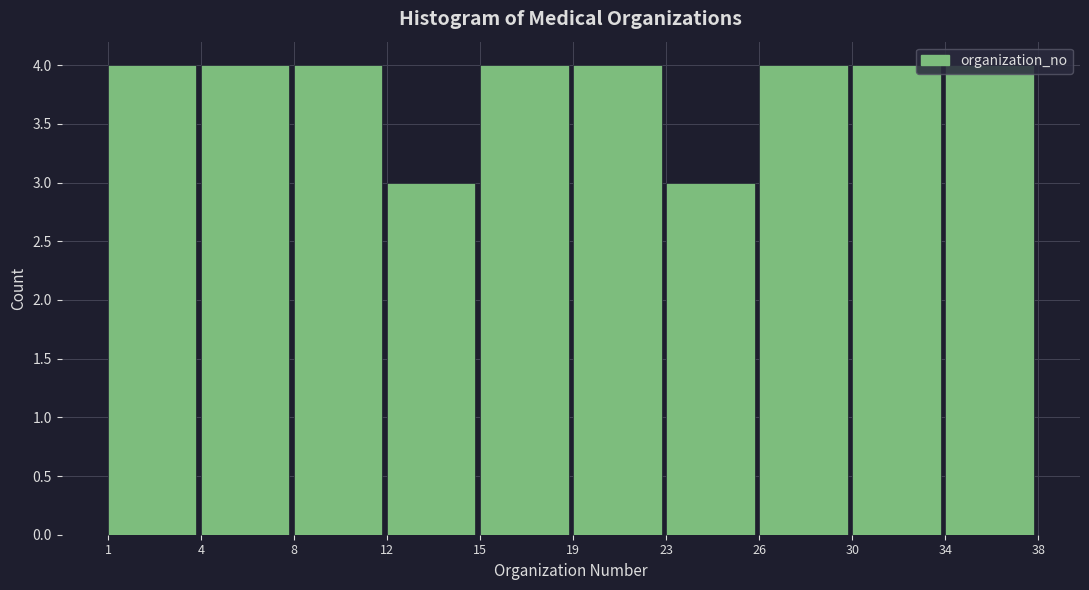

What is the sum of all values?

38